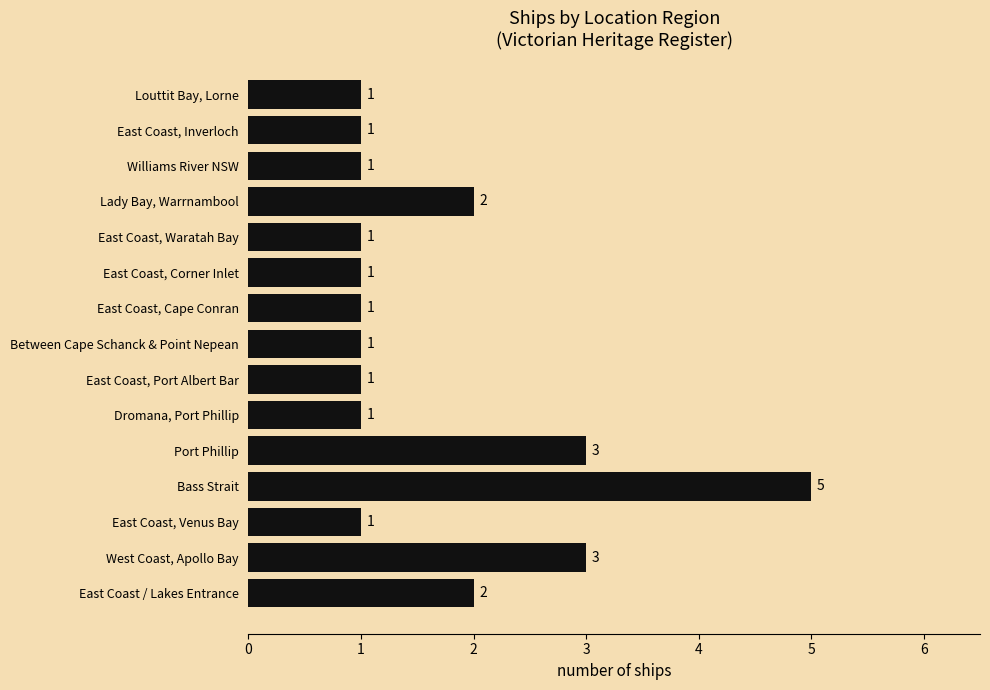

Is it true that the value at East Coast, Venus Bay is 1?

True